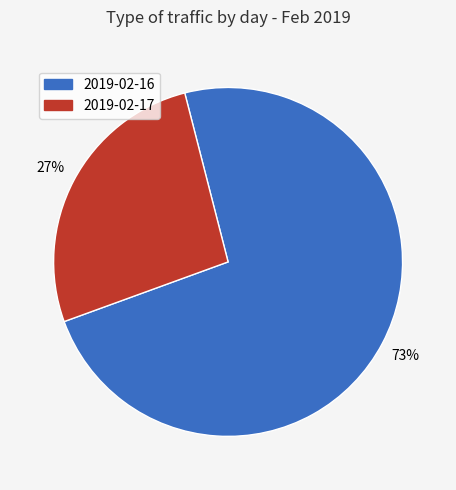

To the nearest percent, what is the average slice percentage?

50%